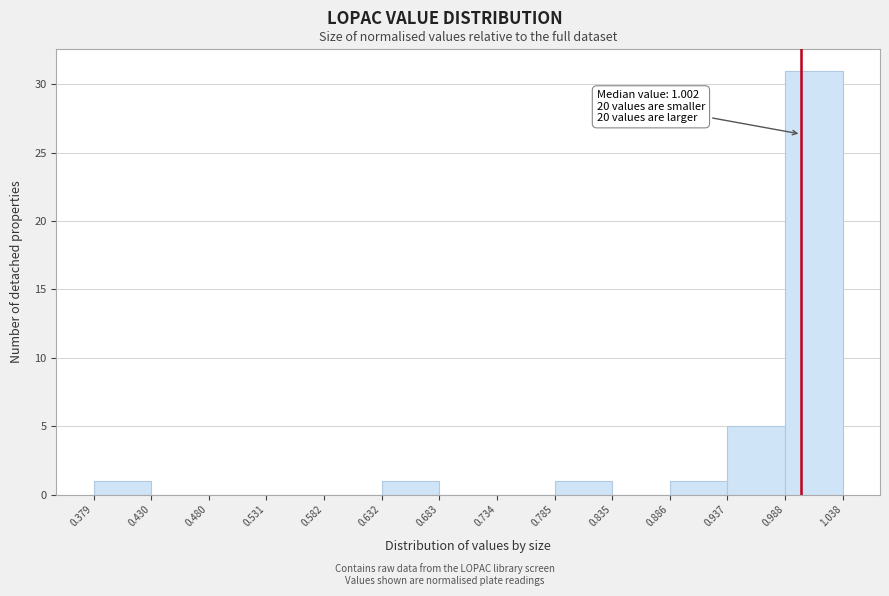

Which range on the x-axis has the tallest bar?

0.988 to 1.038